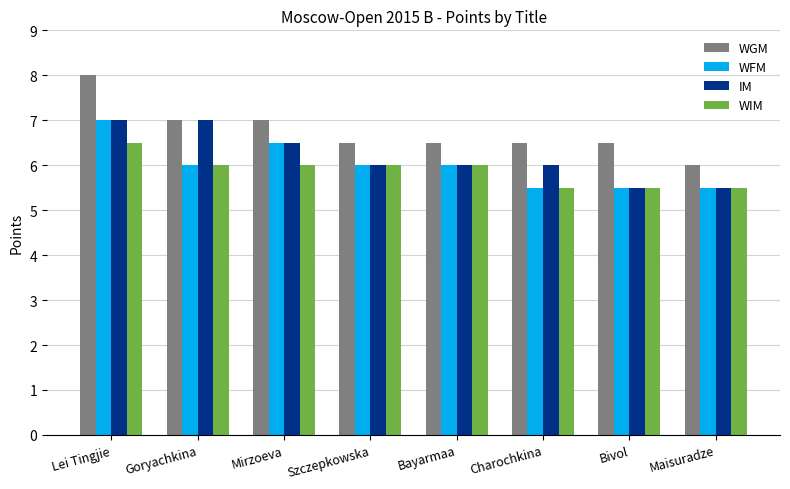

What is the sum of all WGM values?

54.0